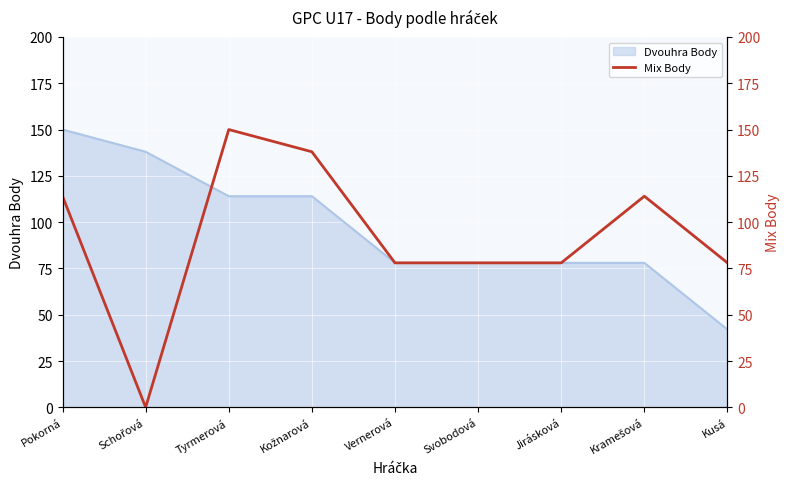

Where is the first local minimum?

Schořová